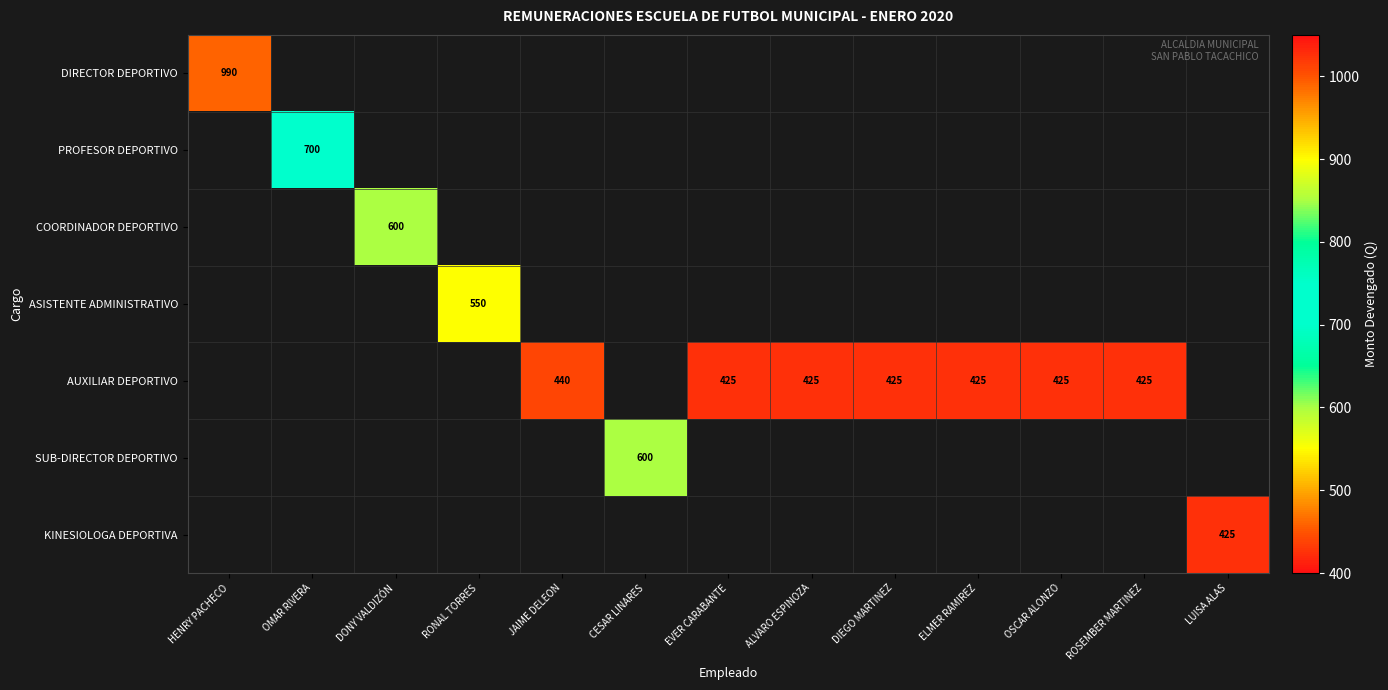

Is it true that AUXILIAR DEPORTIVO equals 425 at ELMER RAMIREZ?

True